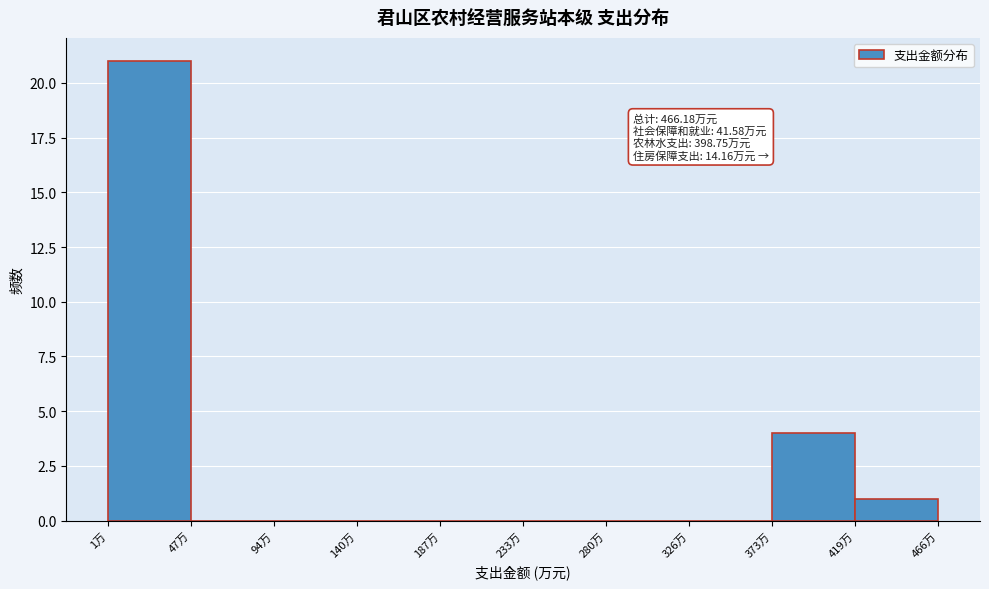

Which range on the x-axis has the tallest bar?

0 to 50